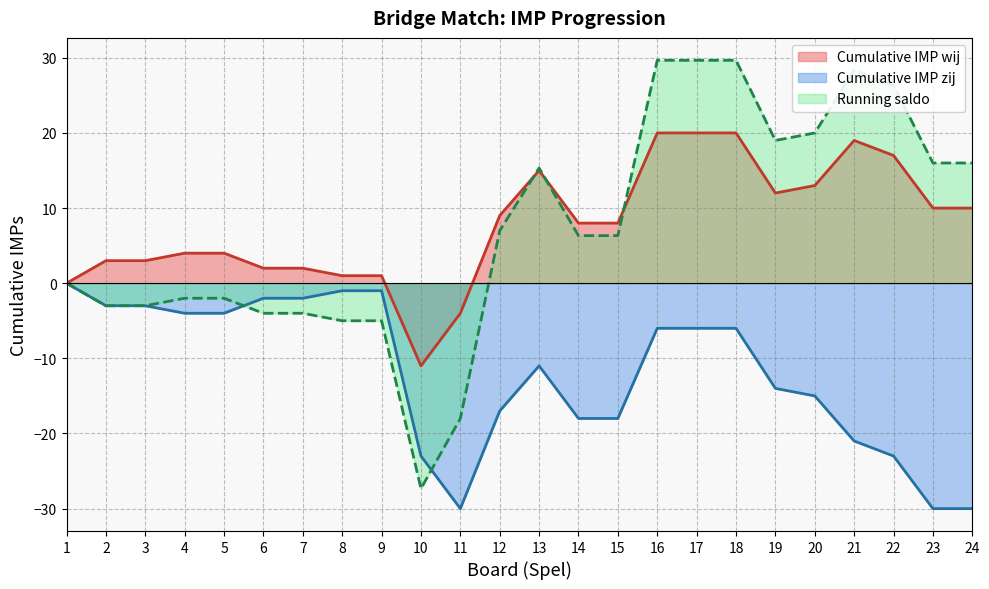

Reading left to right, transcribe all the data shown in this chart.

Cumulative IMP wij: 1=0.0	2=3.0	3=3.0	4=4.0	5=4.0	6=2.0	7=2.0	8=1.0	9=1.0	10=-11.0	11=-4.0	12=9.0	13=15.0	14=8.0	15=8.0	16=20.0	17=20.0	18=20.0	19=12.0	20=13.0	21=19.0	22=17.0	23=10.0	24=10.0
Cumulative IMP zij: 1=0.0	2=-3.0	3=-3.0	4=-4.0	5=-4.0	6=-2.0	7=-2.0	8=-1.0	9=-1.0	10=-23.0	11=-30.0	12=-17.0	13=-11.0	14=-18.0	15=-18.0	16=-6.0	17=-6.0	18=-6.0	19=-14.0	20=-15.0	21=-21.0	22=-23.0	23=-30.0	24=-30.0
Running saldo: 1=0.0	2=-3.0	3=-3.0	4=-2.0	5=-2.0	6=-4.0	7=-4.0	8=-5.0	9=-5.0	10=-27.3	11=-18.0	12=7.0	13=15.3	14=6.3	15=6.3	16=29.7	17=29.7	18=29.7	19=19.0	20=20.0	21=28.3	22=26.3	23=16.0	24=16.0